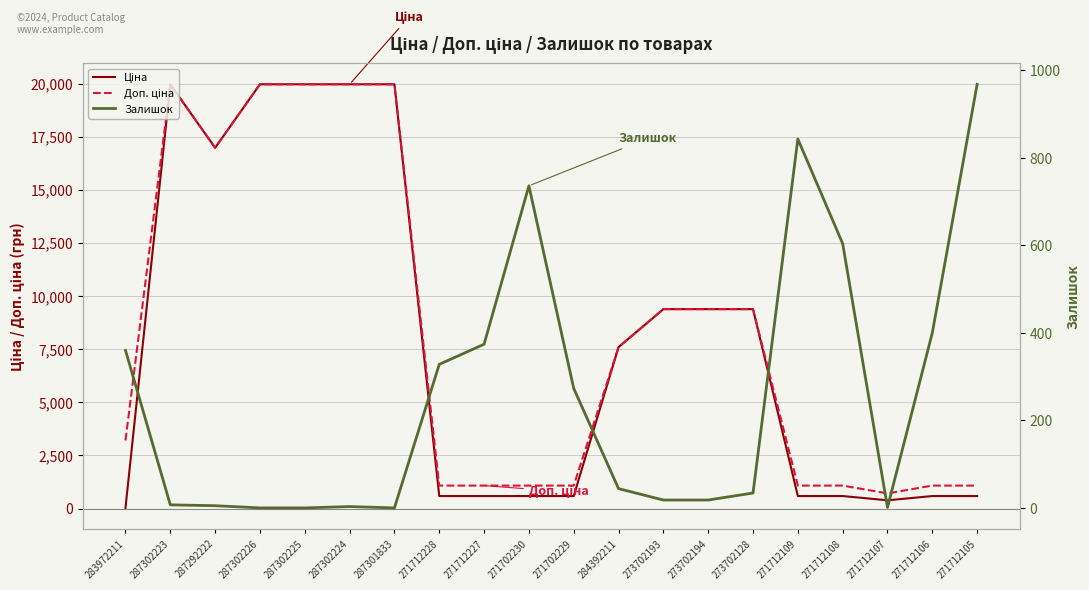

What is the difference between the maximum and minimum values in the Залишок series?

968.0